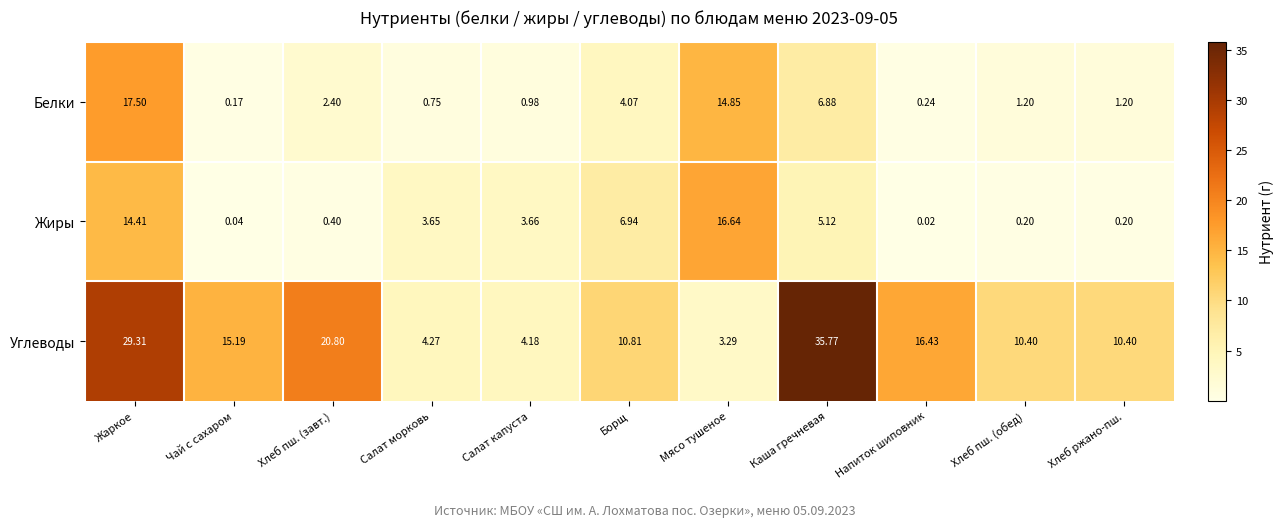

Which category has the lowest value across all series?

Напиток шиповник